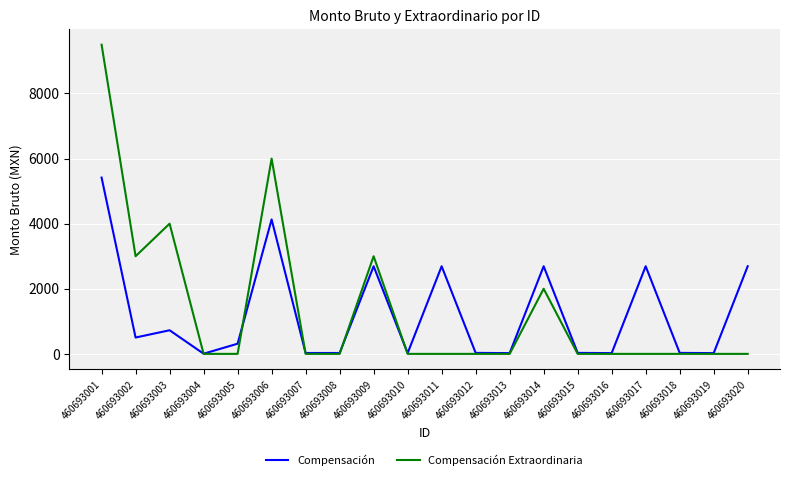

What is the sum of all Compensación Extraordinaria values?

27500.0